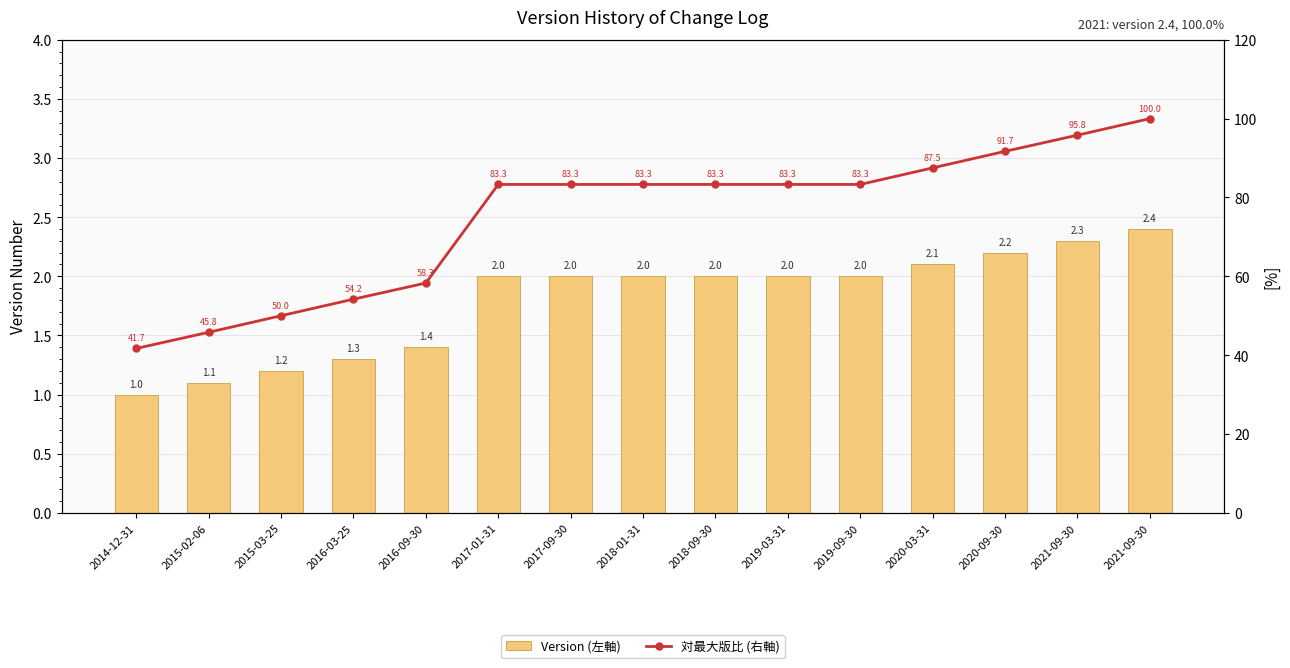

Reading left to right, list all the values displayed in this chart.

Version (左軸): 1.0	1.1	1.2	1.3	1.4	2.0	2.0	2.0	2.0	2.0	2.0	2.1	2.2	2.3	2.4
対最大版比 (右軸): 41.7	45.8	50.0	54.2	58.3	83.3	83.3	83.3	83.3	83.3	83.3	87.5	91.7	95.8	100.0